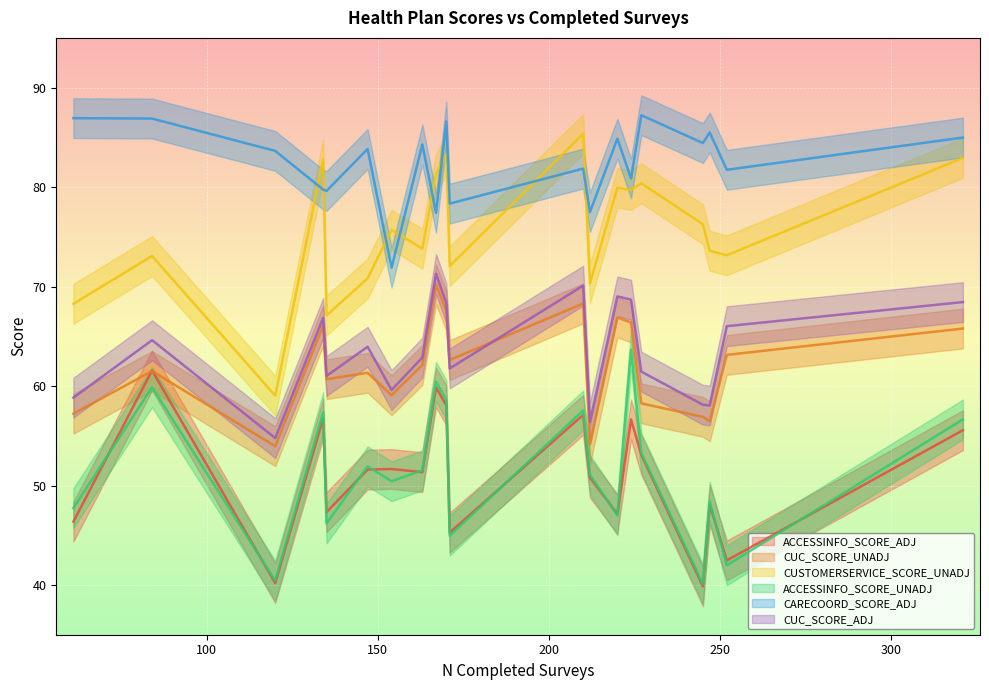

Is the value of CUC_SCORE_ADJ at 170 greater than the value of ACCESSINFO_SCORE_UNADJ at 84?

Yes